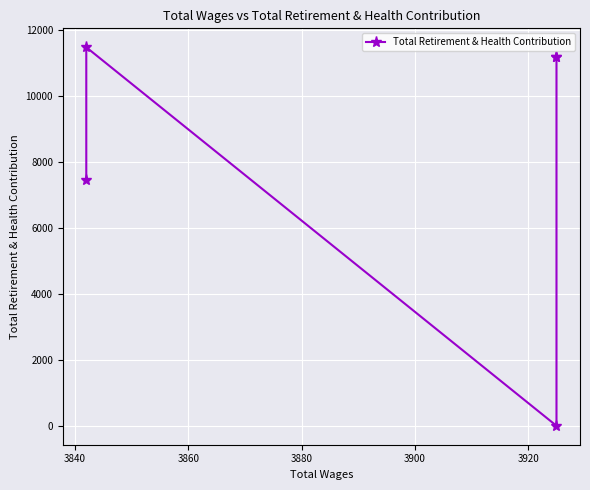

Does the chart display data point markers on the line(s)?

Yes